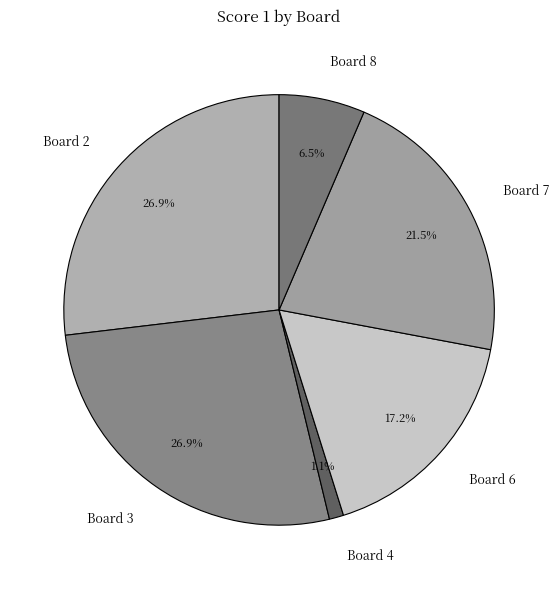

Between Board 8 and Board 2, which is larger?

Board 2